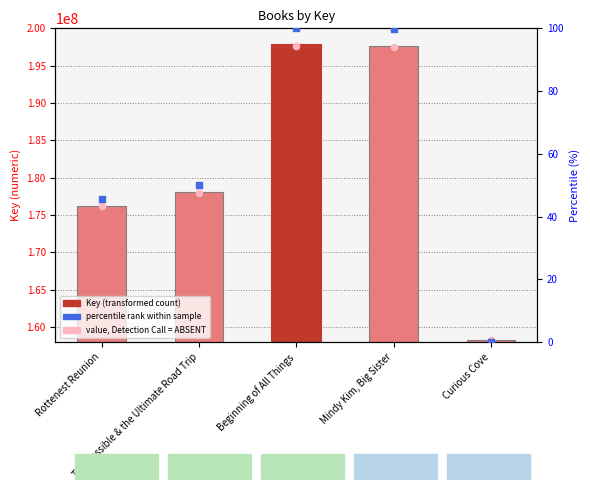

Which series contains the highest Y value?

Key